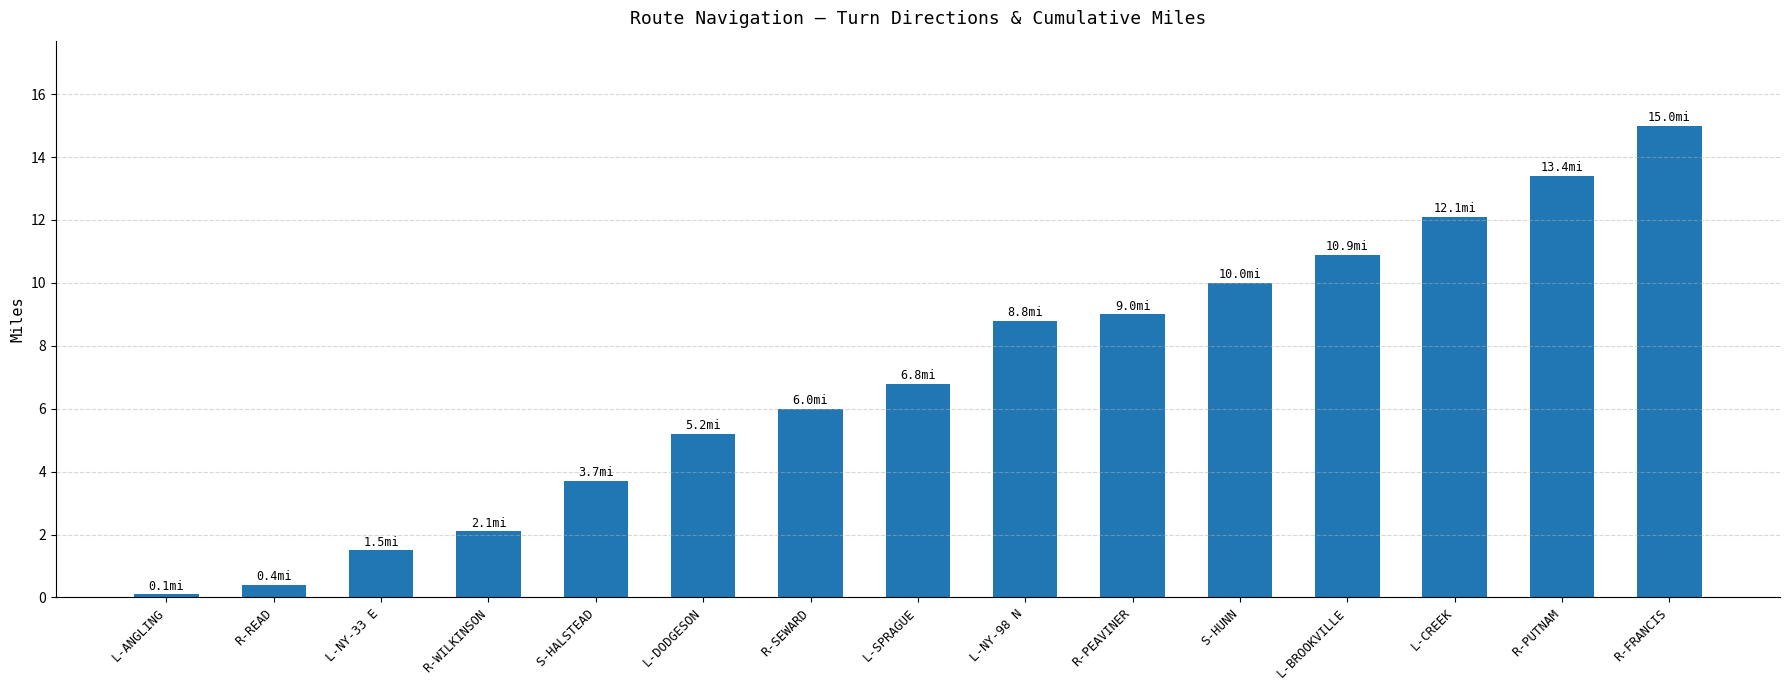

Rank the categories by value from highest to lowest.

R-FRANCIS, R-PUTNAM, L-CREEK, L-BROOKVILLE, S-HUNN, R-PEAVINER, L-NY-98 N, L-SPRAGUE, R-SEWARD, L-DODGESON, S-HALSTEAD, R-WILKINSON, L-NY-33 E, R-READ, L-ANGLING